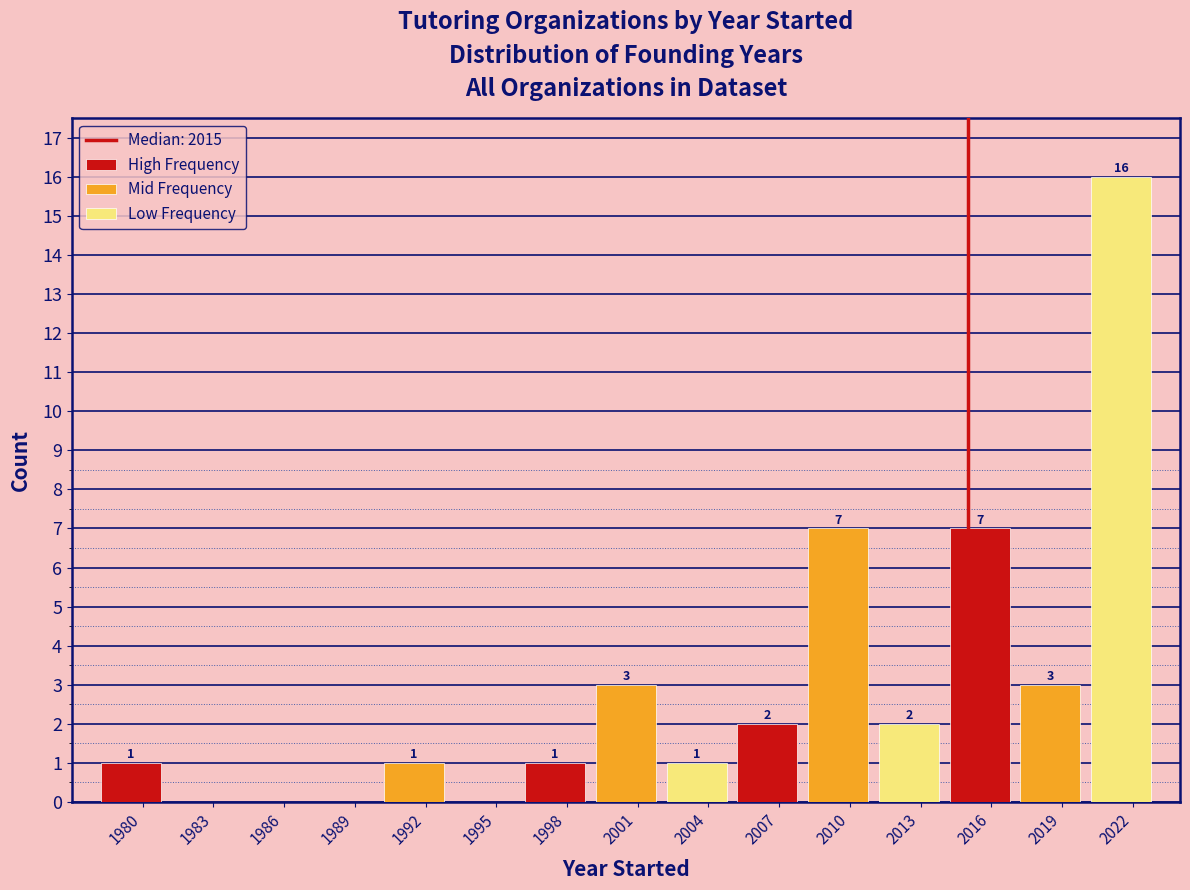

Between 2001 and 2010, which series saw the biggest shift?

Mid Frequency